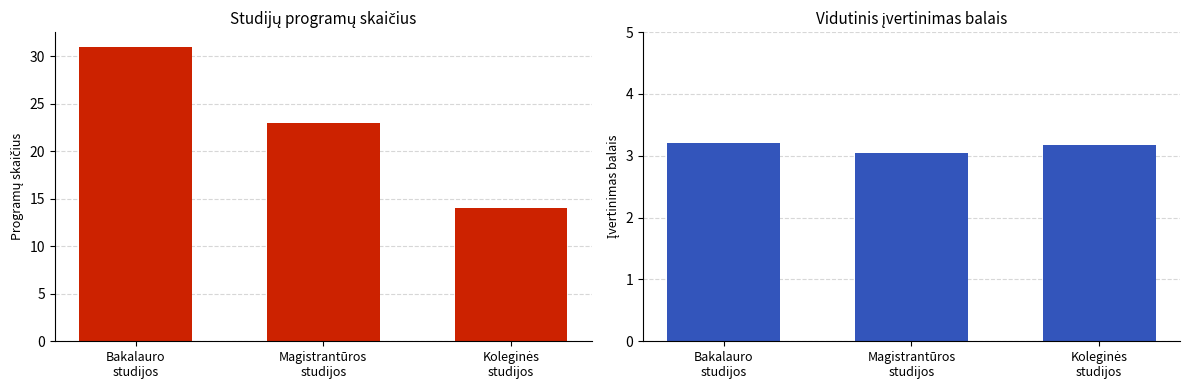

At which label is Magistrantūros studijos closest to 3?

Magistrantūros
studijos